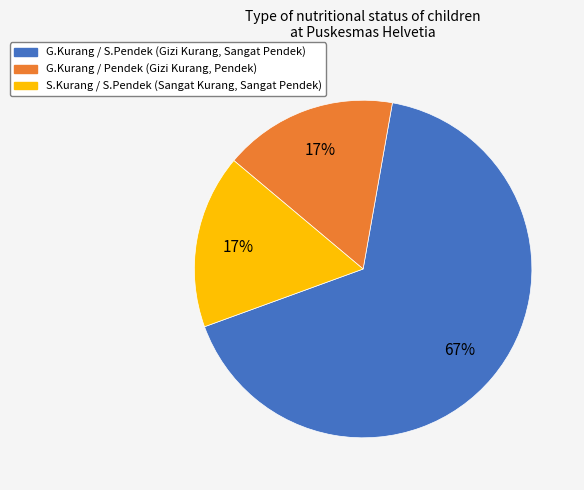

Does any single category account for the majority?

Yes